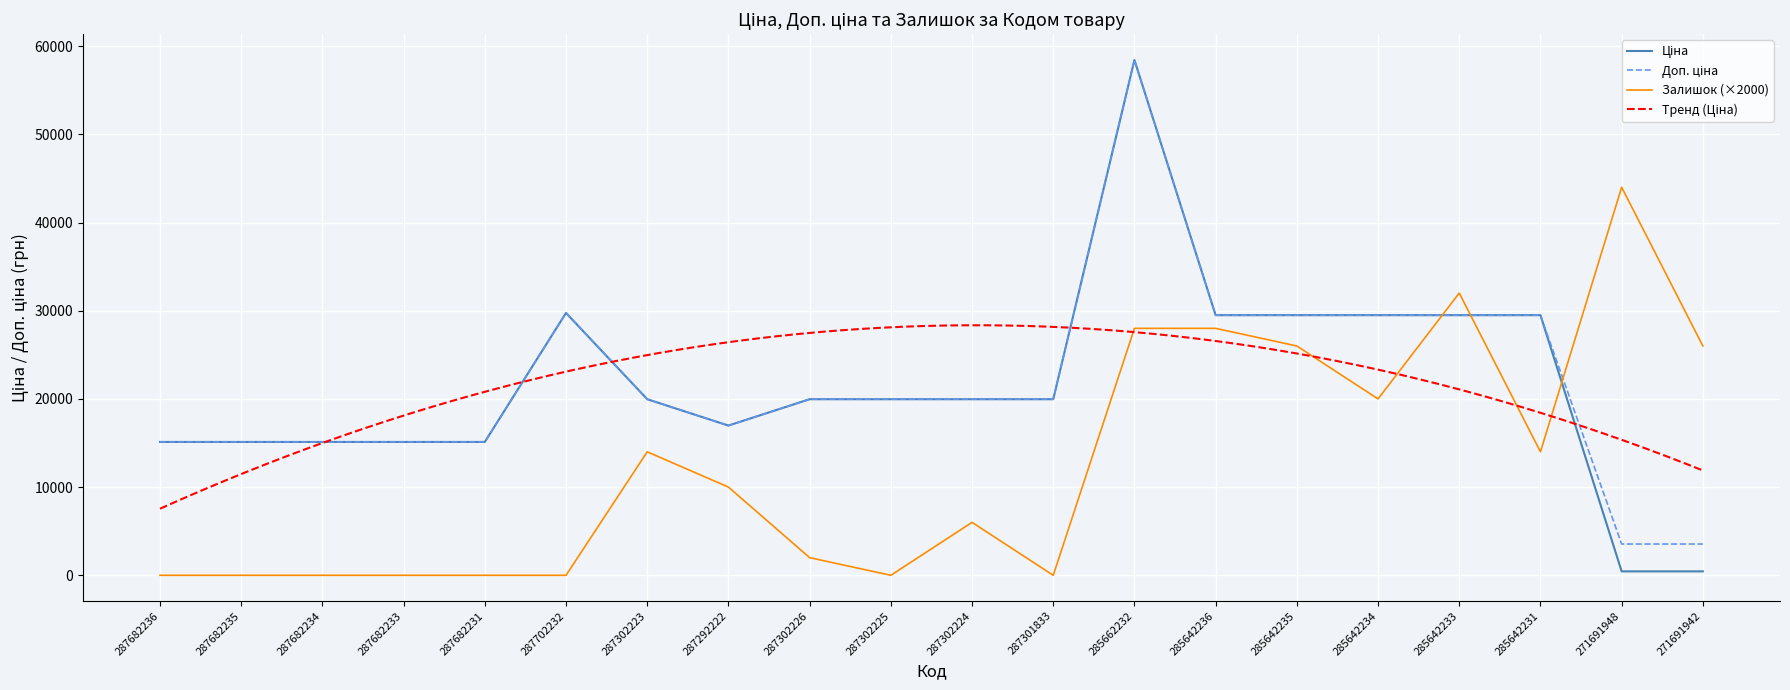

Count the number of categories in the chart.

20